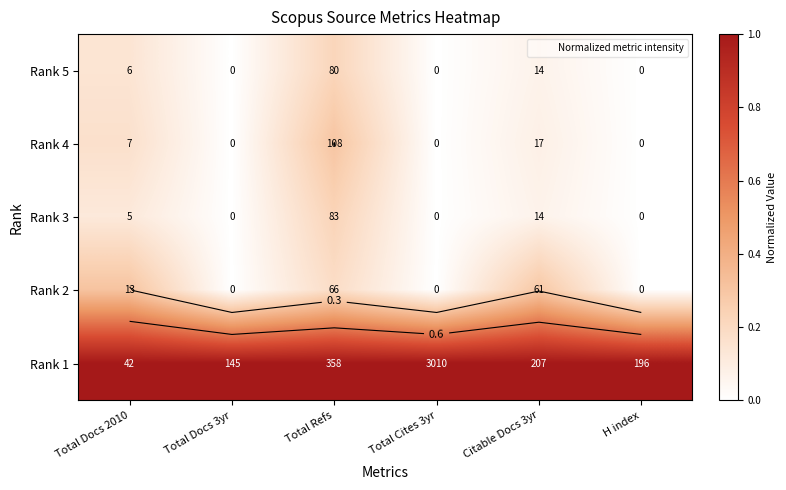

What is the total value across all series at Total Refs?

1.9